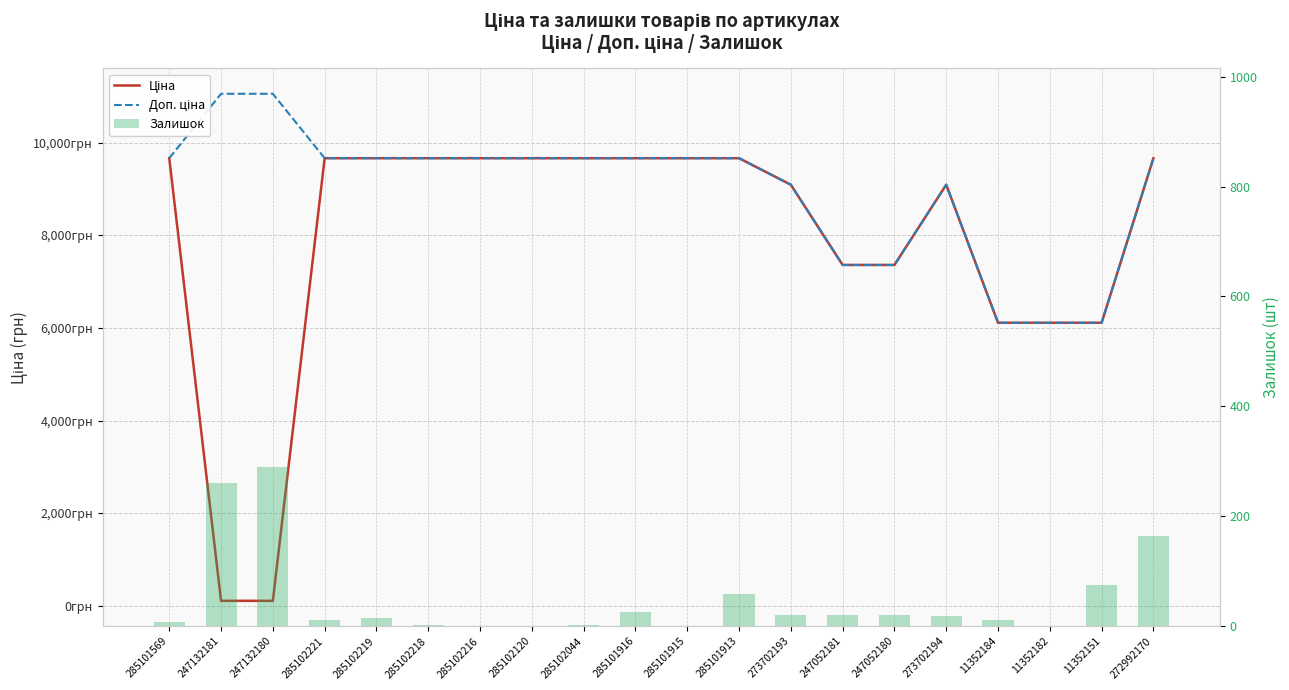

The value of Ціна at 11352184 is 3601.0. True or false?

False